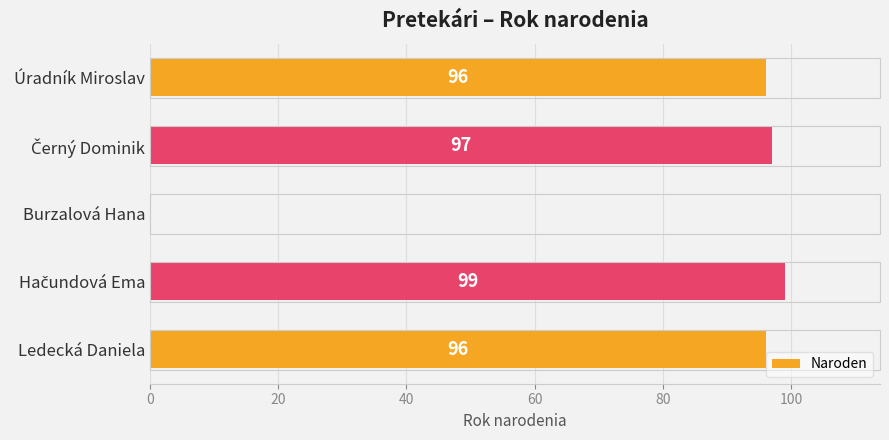

What is the ratio of the value at Úradník Miroslav to the value at Ledecká Daniela?

1.0